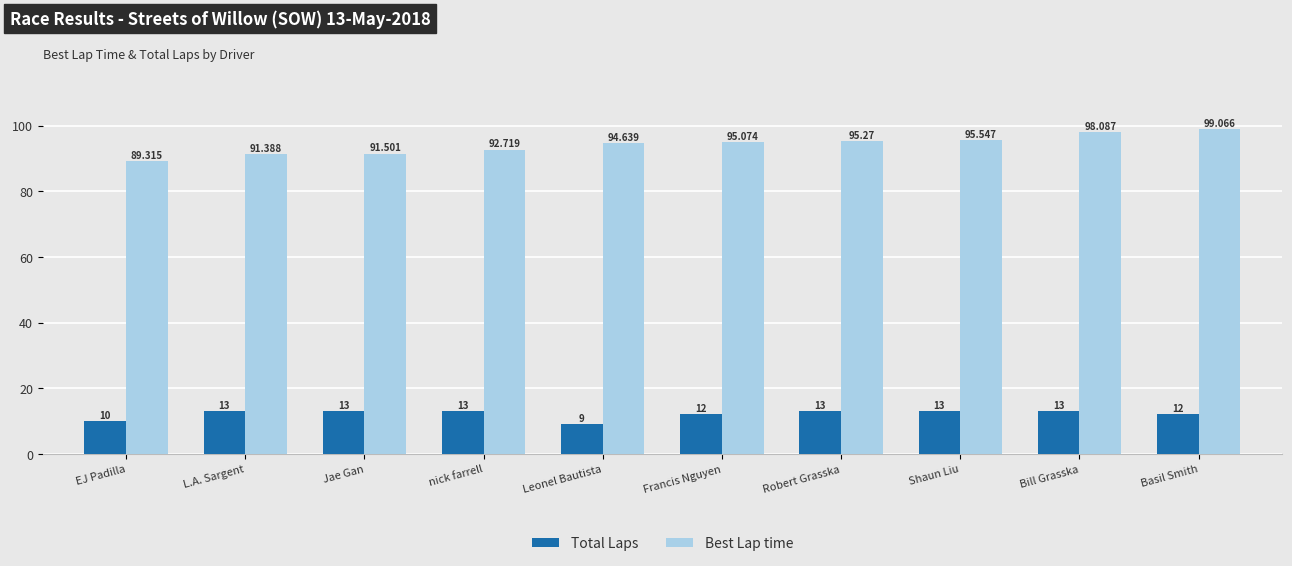

At which label does Best Lap time reach its peak?

Basil Smith